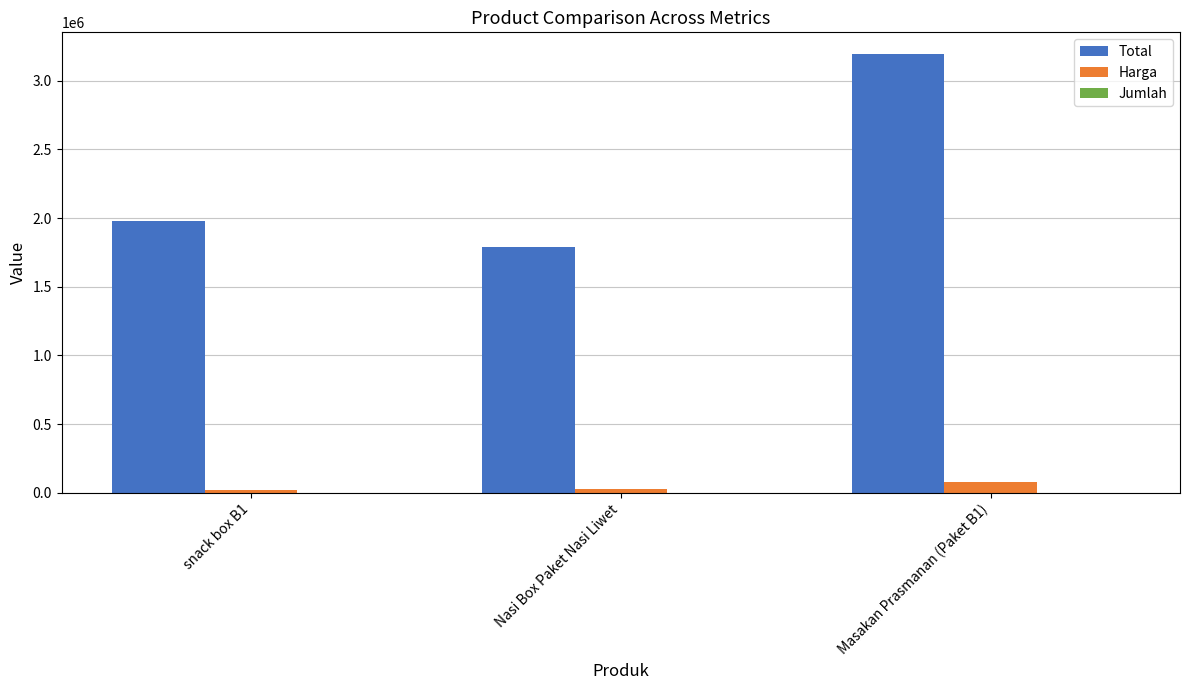

The value of Total at snack box B1 is 1354990. True or false?

False